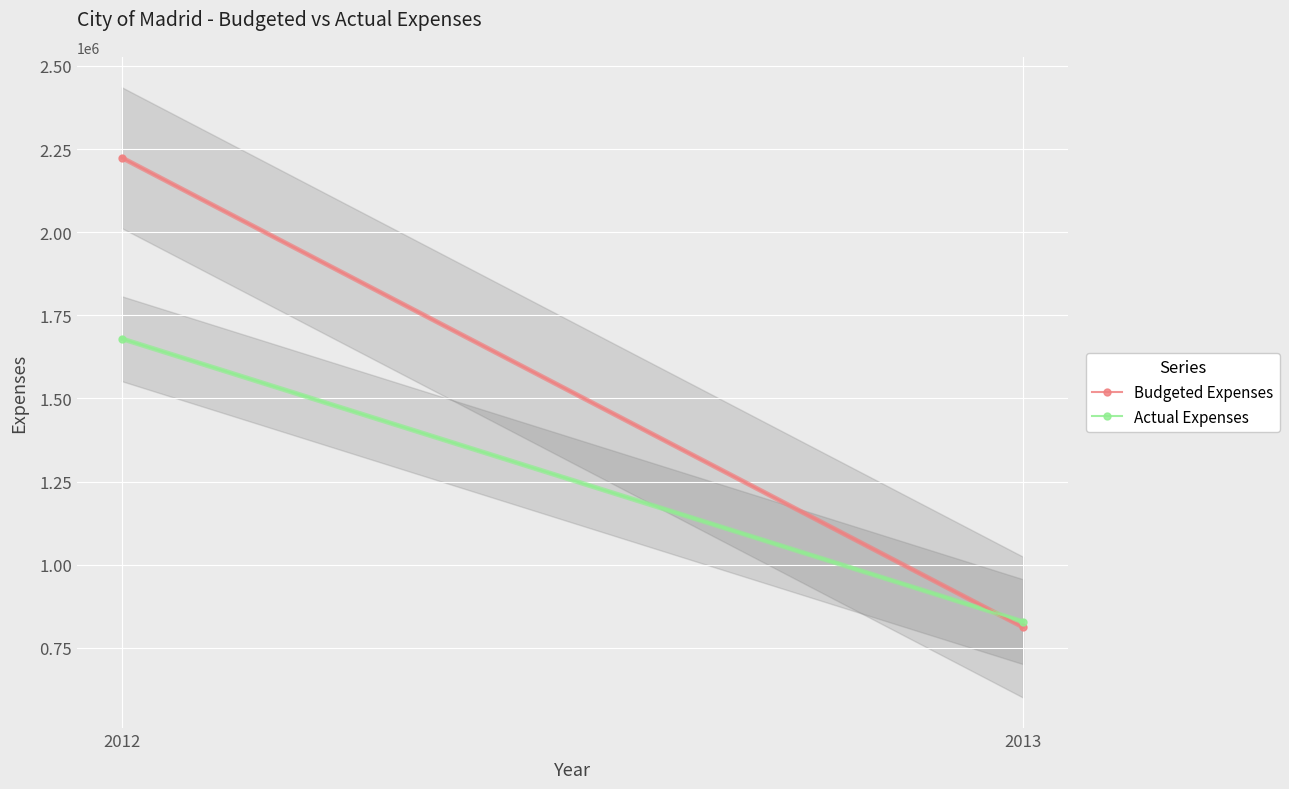

At how many categories does at least one series exceed 835240?

1